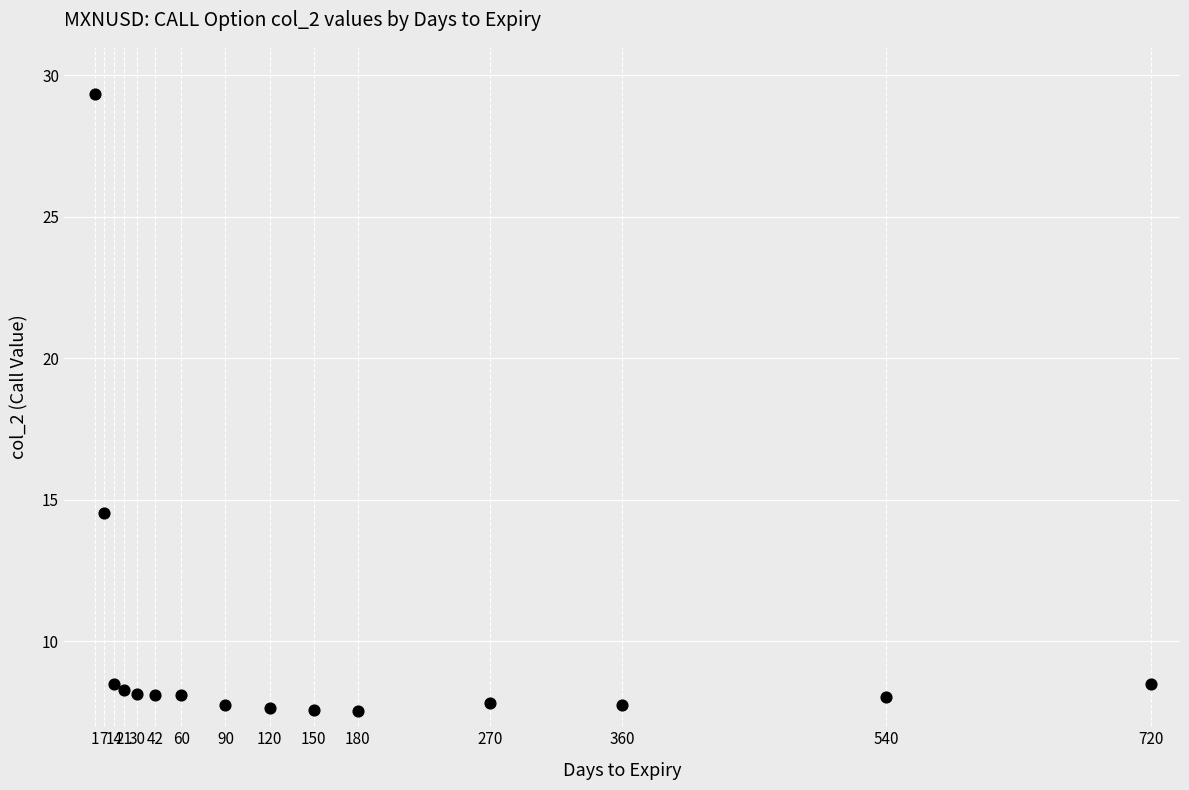

What Y value in the scatter plot is closest to 18?

14.5